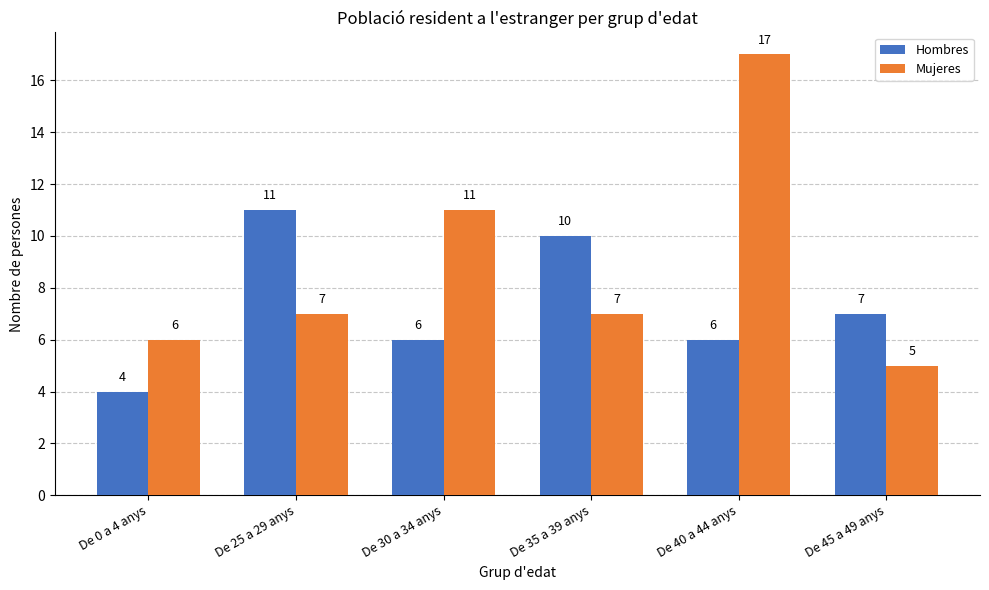

List the series in order of their peak value, lowest first.

Hombres, Mujeres